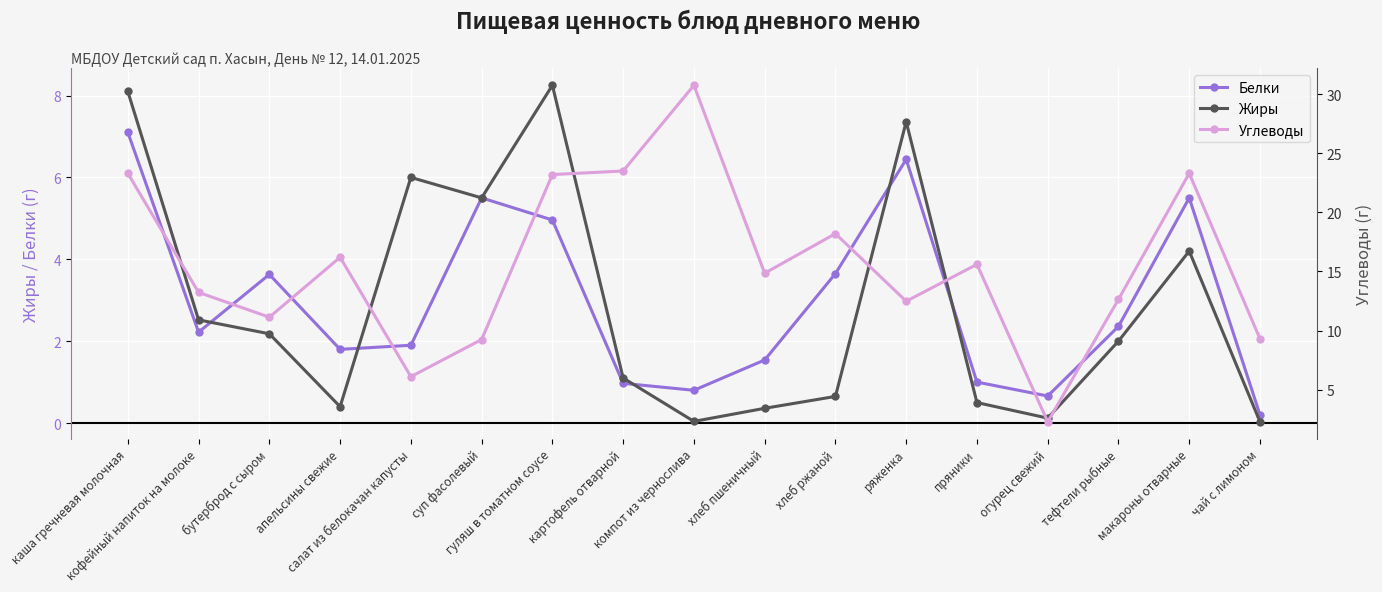

What value does the Жиры series have at салат из белокачан капусты?

6.0